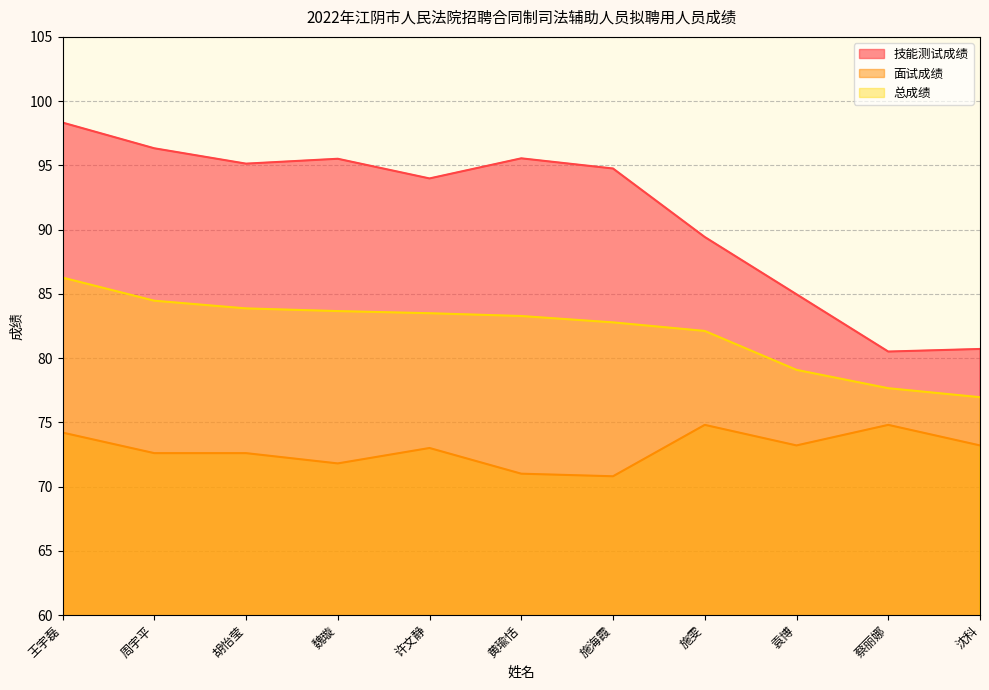

At 周宇平, list the series in order from smallest to largest.

面试成绩, 总成绩, 技能测试成绩